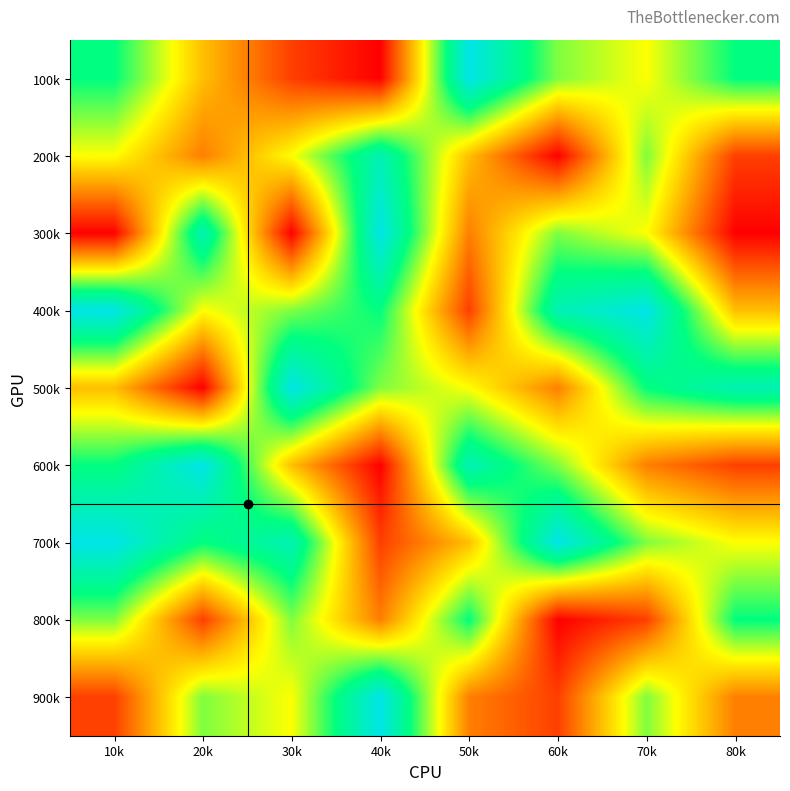

What is the spread (max minus min) of values at 30k?

8